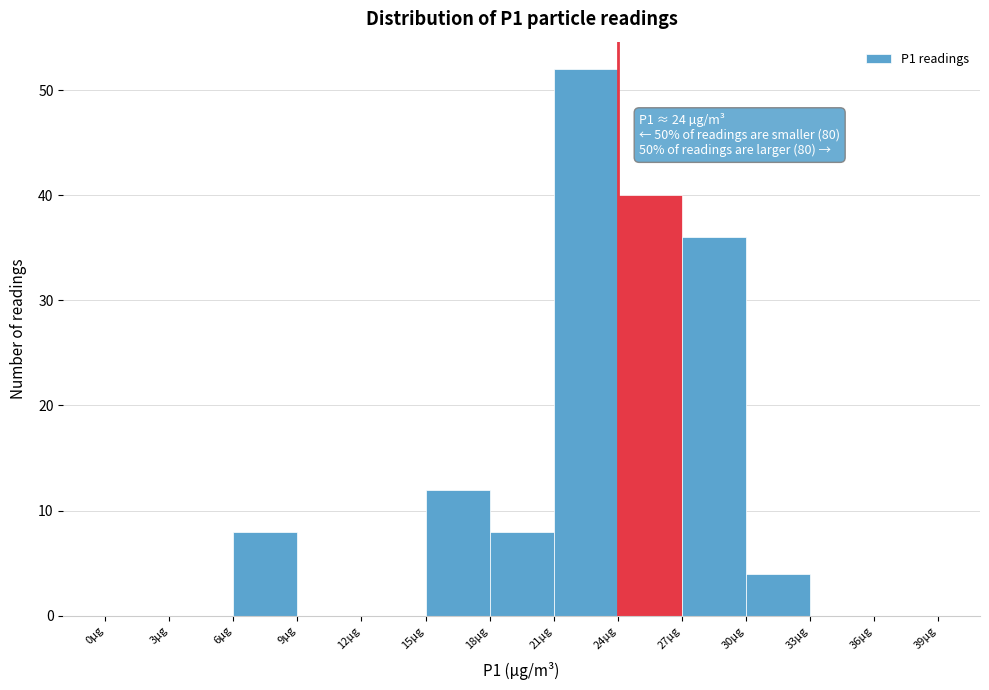

Which range on the x-axis has the tallest bar?

21 to 24